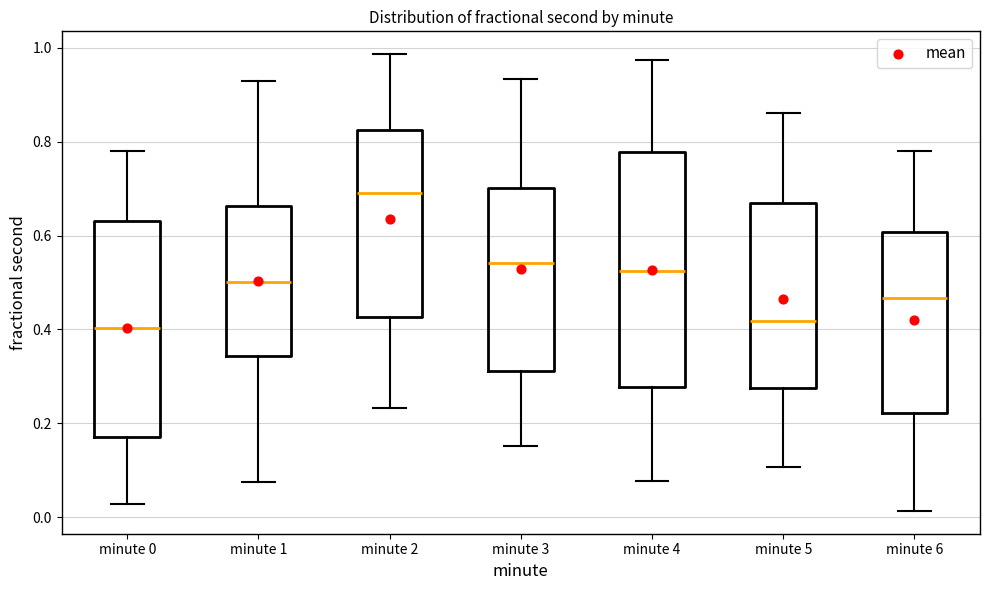

Reading left to right, transcribe this box plot: for each box, give where its median line is, the range the box spans, and where its two whiskers end, as read against the y-axis. The values are not printed on the chart, so give them approximately, as read against the axis.

minute 0: median 0.40, box 0.16 to 0.64, whiskers 0.02 to 0.78
minute 1: median 0.50, box 0.34 to 0.66, whiskers 0.08 to 0.92
minute 2: median 0.70, box 0.42 to 0.82, whiskers 0.24 to 0.98
minute 3: median 0.54, box 0.32 to 0.70, whiskers 0.16 to 0.94
minute 4: median 0.52, box 0.28 to 0.78, whiskers 0.08 to 0.98
minute 5: median 0.42, box 0.28 to 0.66, whiskers 0.10 to 0.86
minute 6: median 0.46, box 0.22 to 0.60, whiskers 0.02 to 0.78